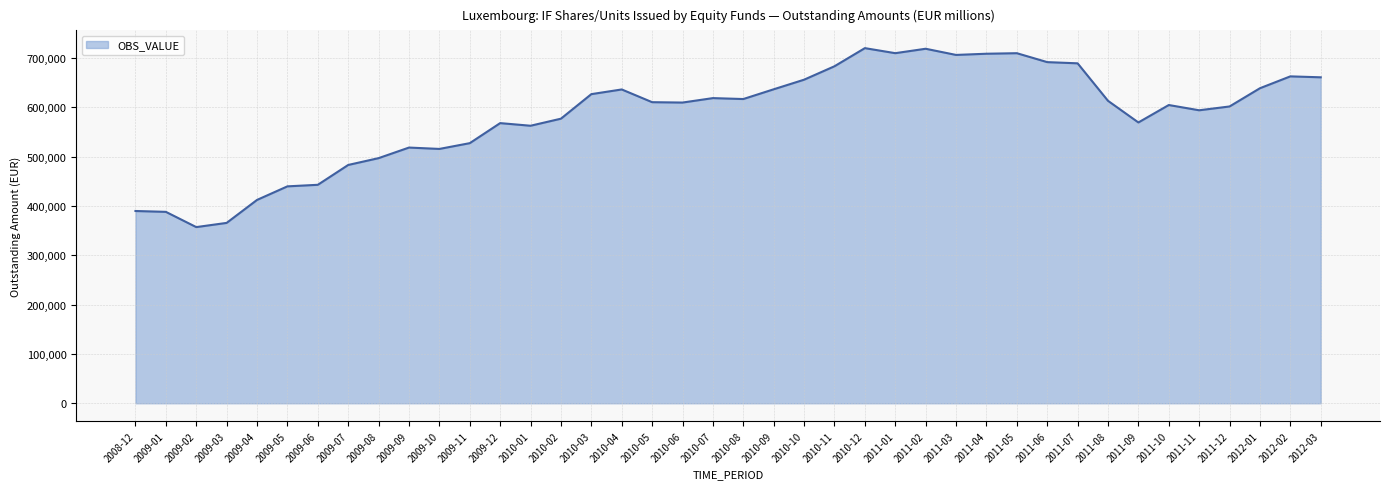

How many series are shown in this chart?

1